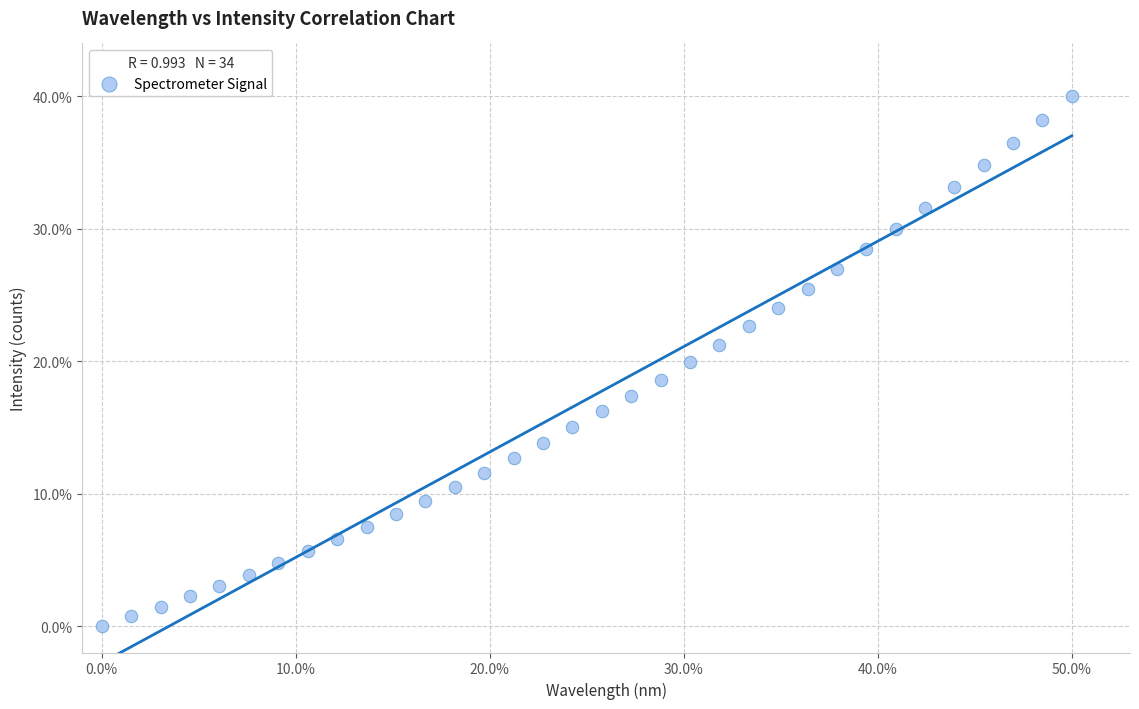

What is the range of Y values (max minus min)?

40.0